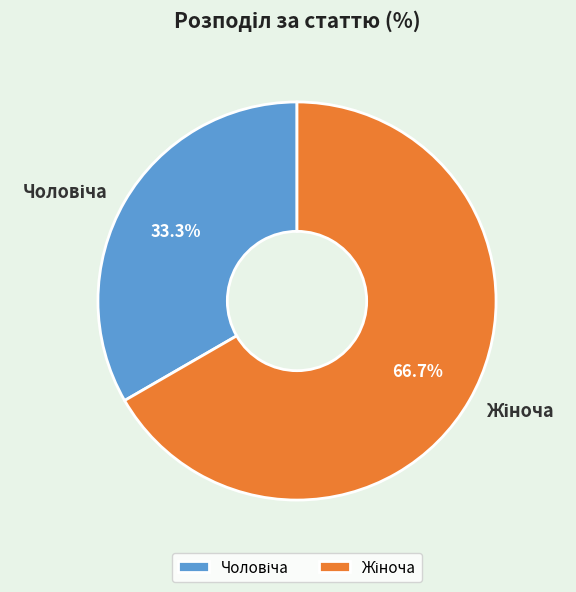

Does any single category account for the majority?

Yes